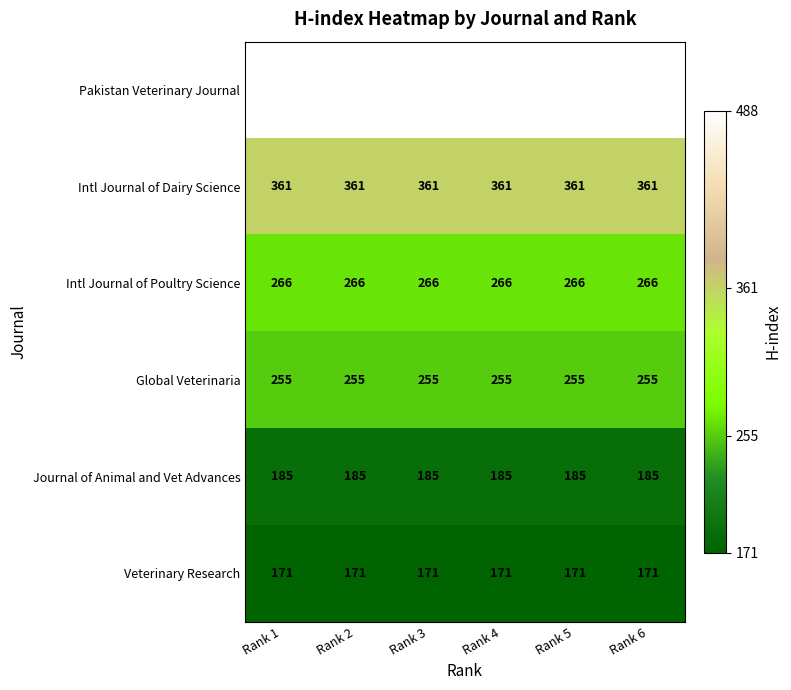

What is the greatest value displayed?

488